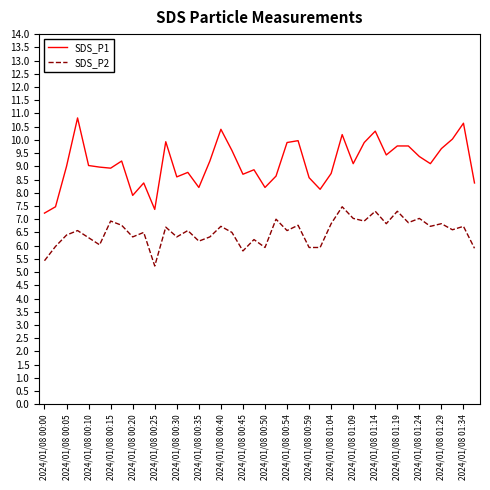

Which series has the largest total across all categories?

SDS_P1